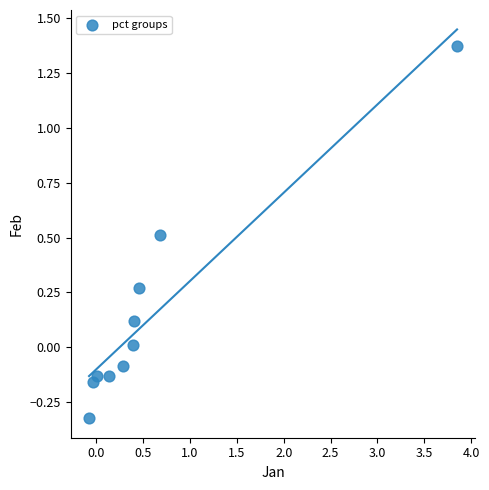

What is the range of X values (max minus min)?

3.9